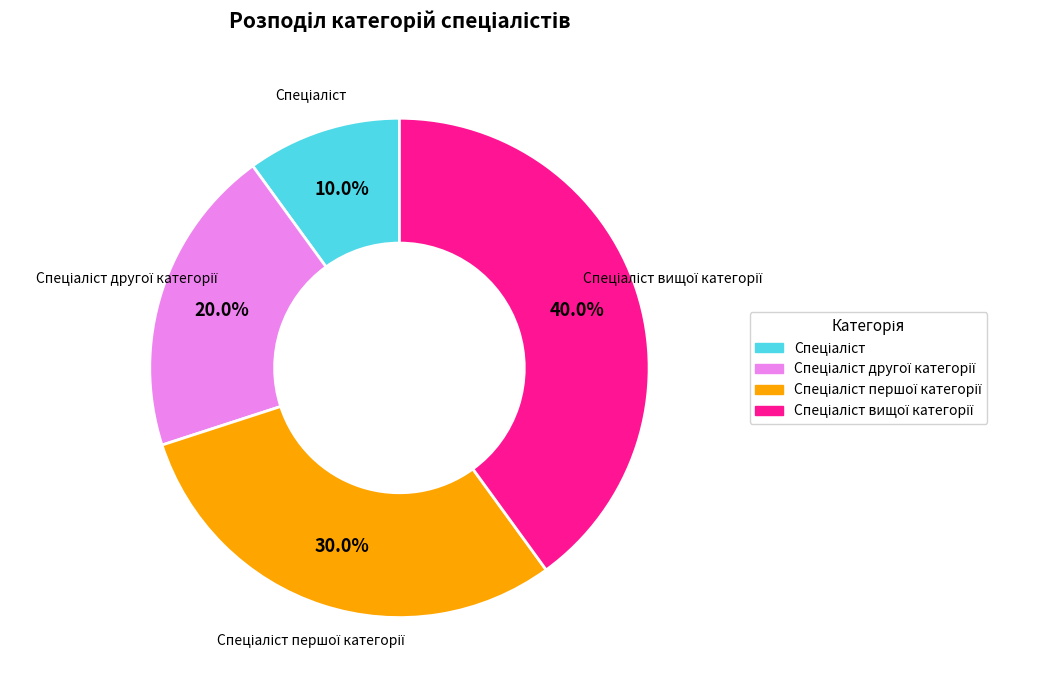

Does any single category account for the majority?

No